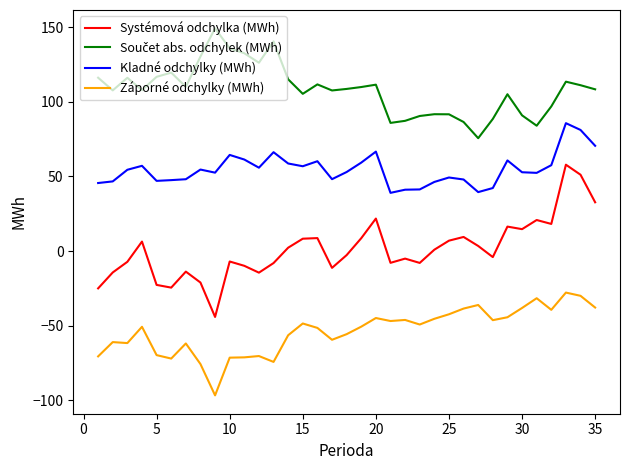

What is the highest value of the Systémová odchylka (MWh) series?

57.8